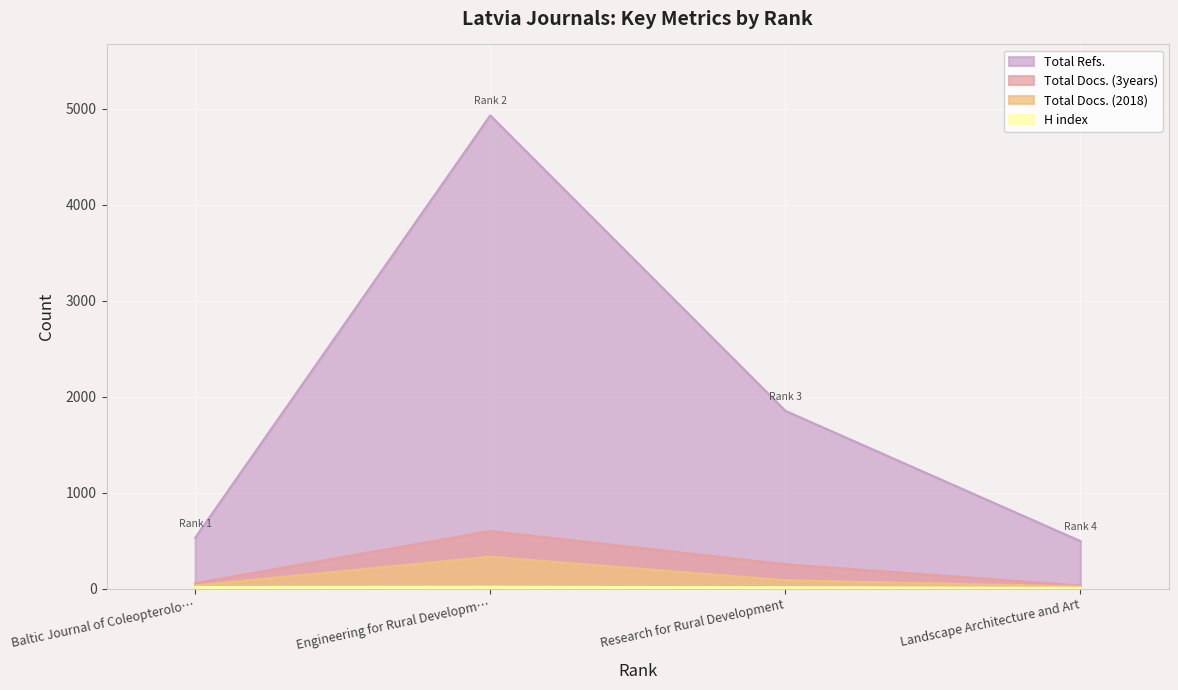

True or false: Total Refs. and H index cross at least once.

False